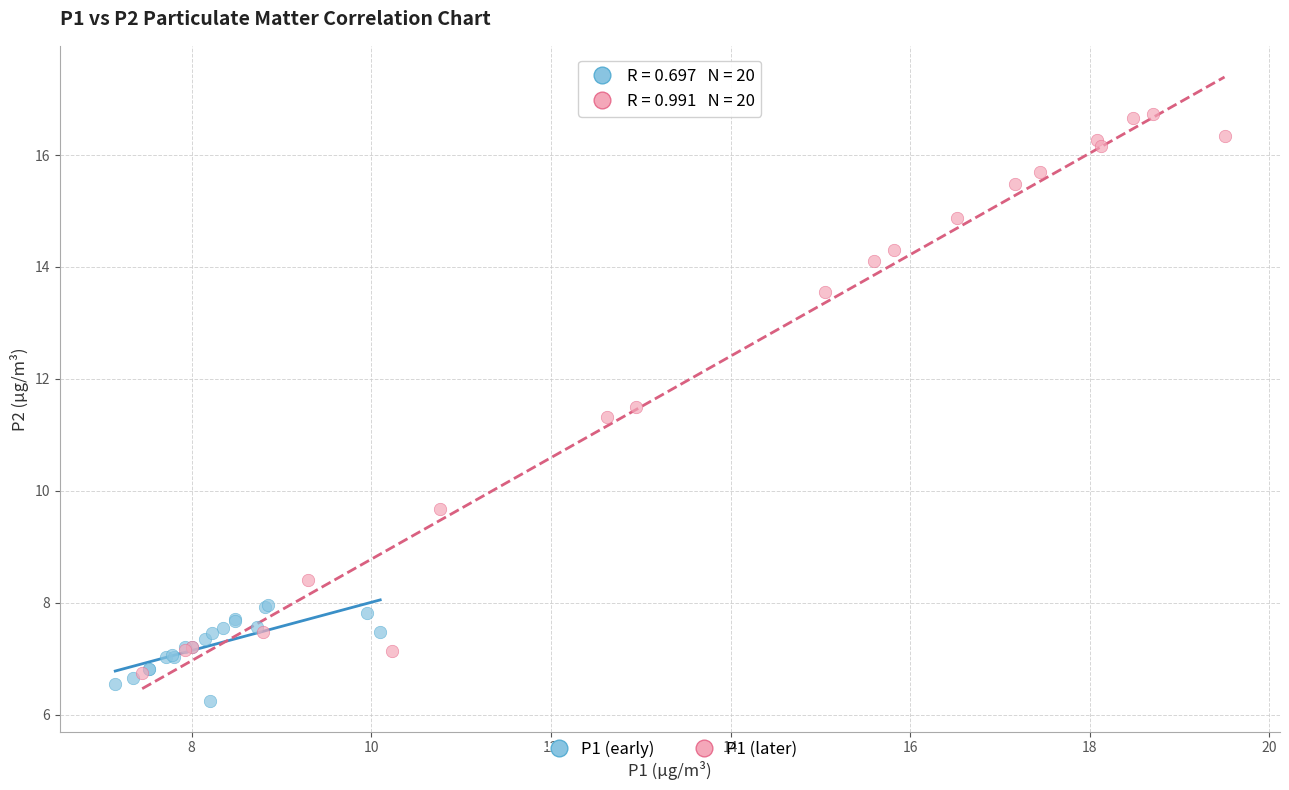

Which series contains the lowest Y value?

P1 (early)